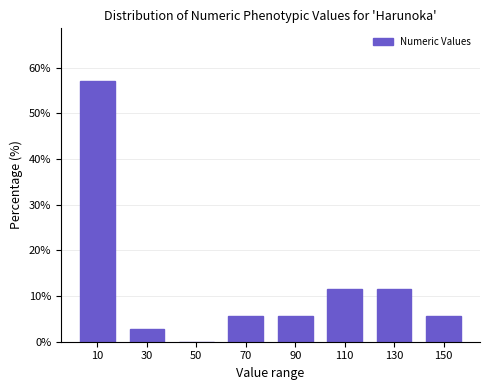

Reading left to right, list every bar in this chart as the range it spans on the x-axis followed by its height. The values are not printed on the chart, so give them approximately, as read against the axis.

0 to 20: 57
20 to 40: 3
40 to 60: 0
60 to 80: 6
80 to 100: 6
100 to 120: 11
120 to 140: 11
140 to 160: 6